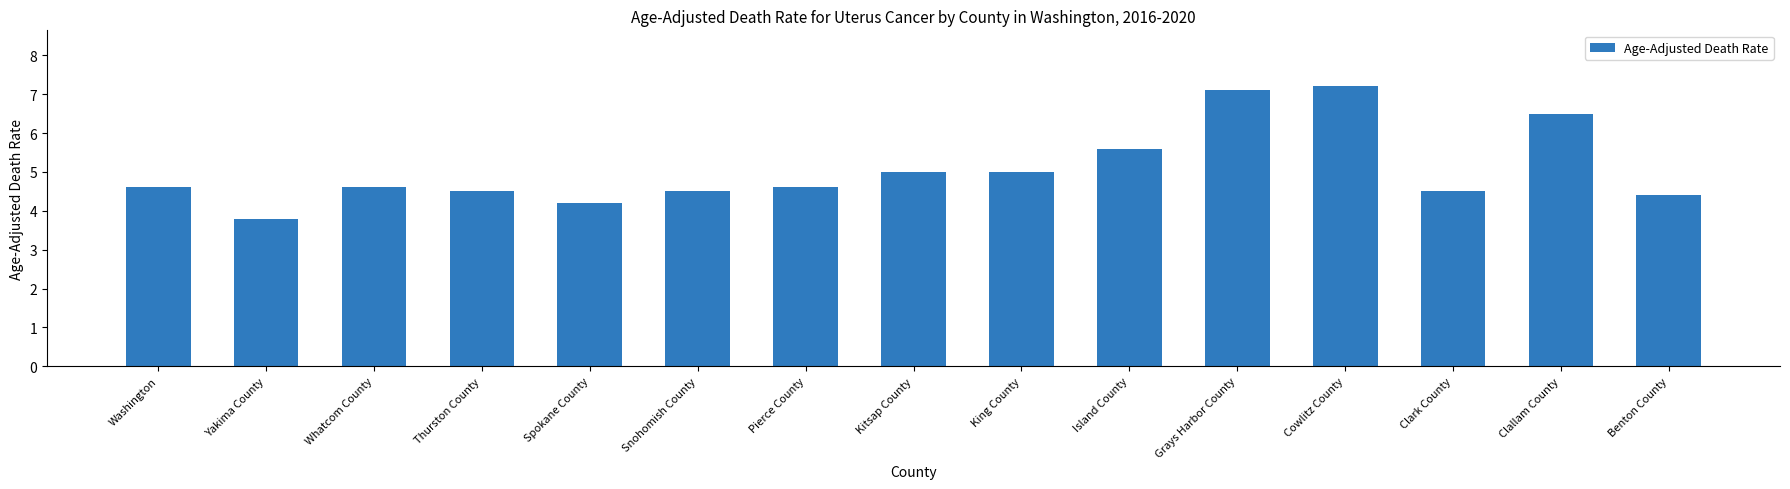

What is the change in value from Spokane County to King County?

+0.8